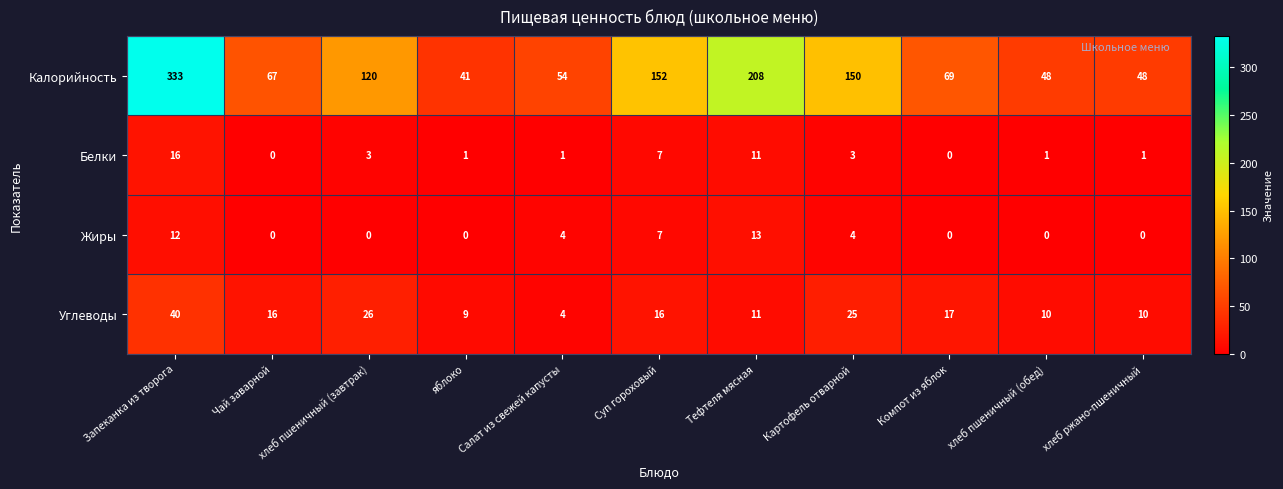

What is the spread (max minus min) of values at Компот из яблок?

69